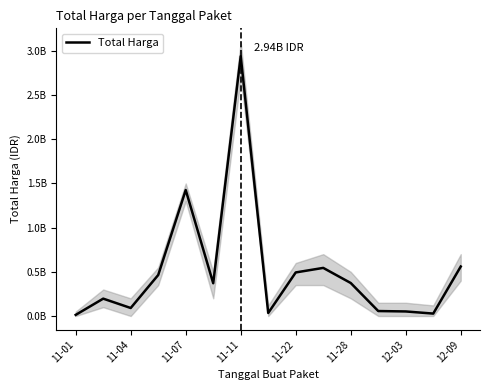

Which label corresponds to the smallest value in the chart?

11-01